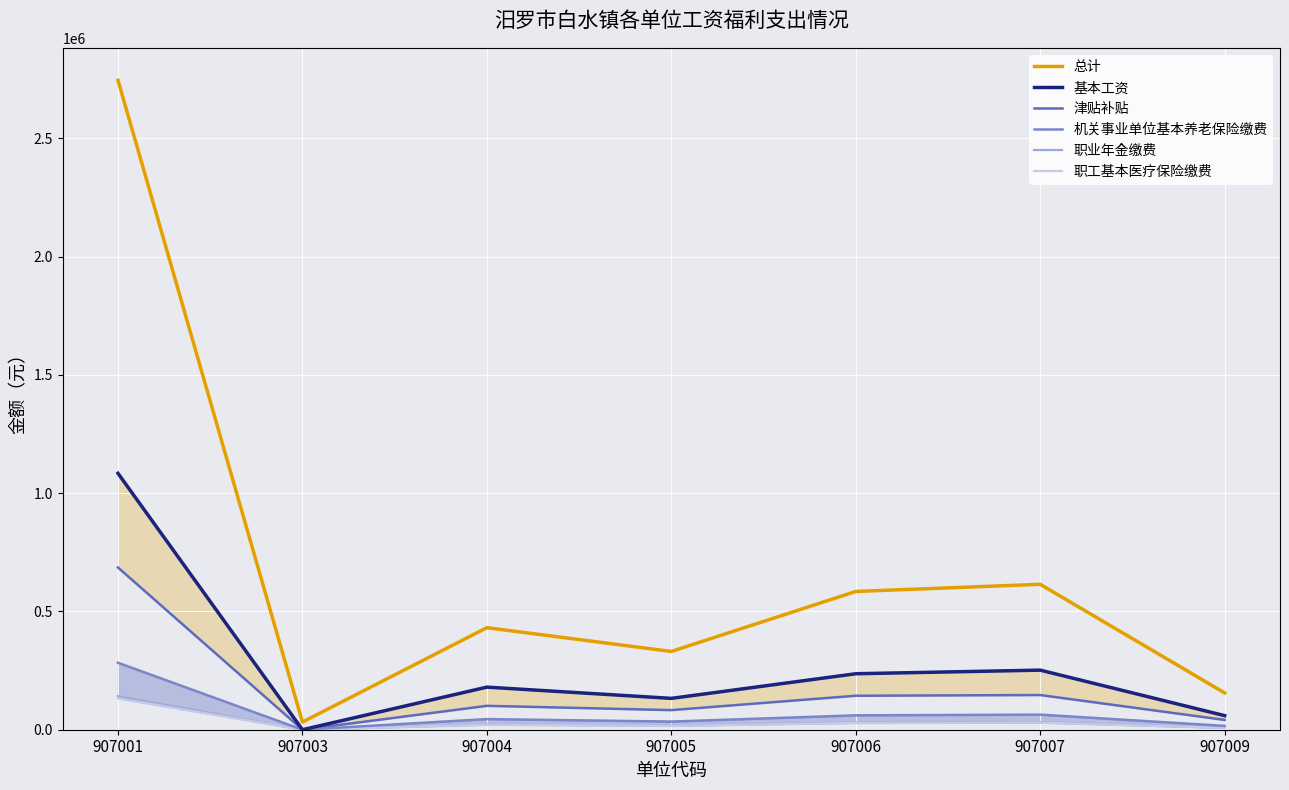

How many lines are shown in the chart?

6